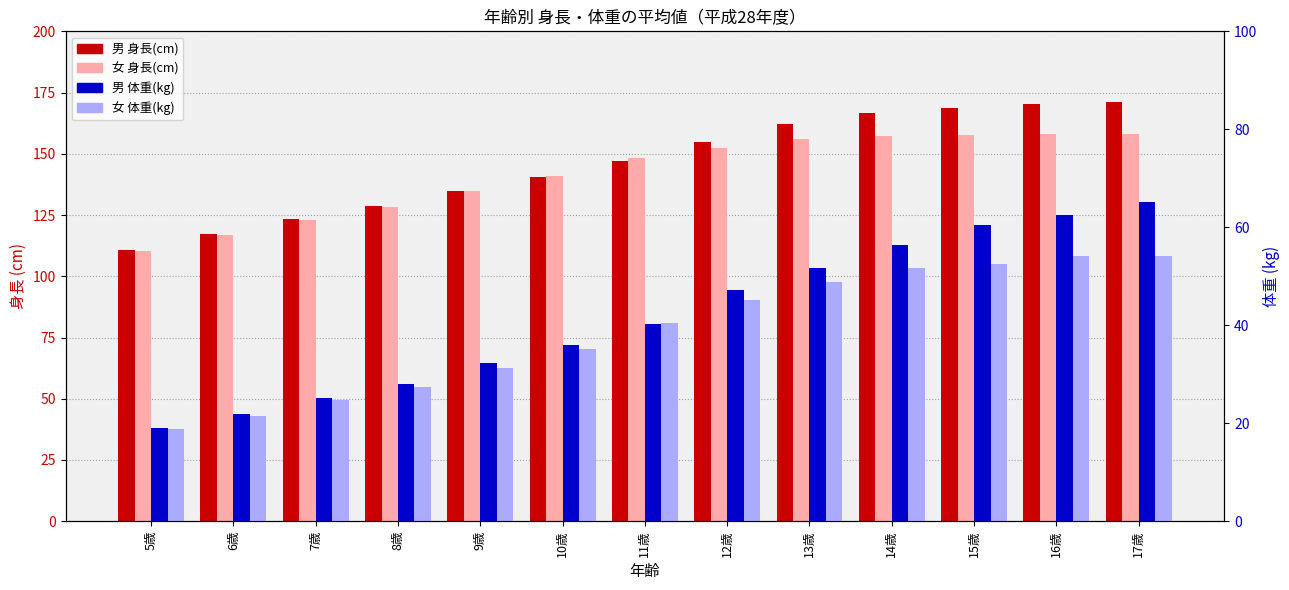

The 女 体重(kg) series shows 30.7 at 13歳. True or false?

False